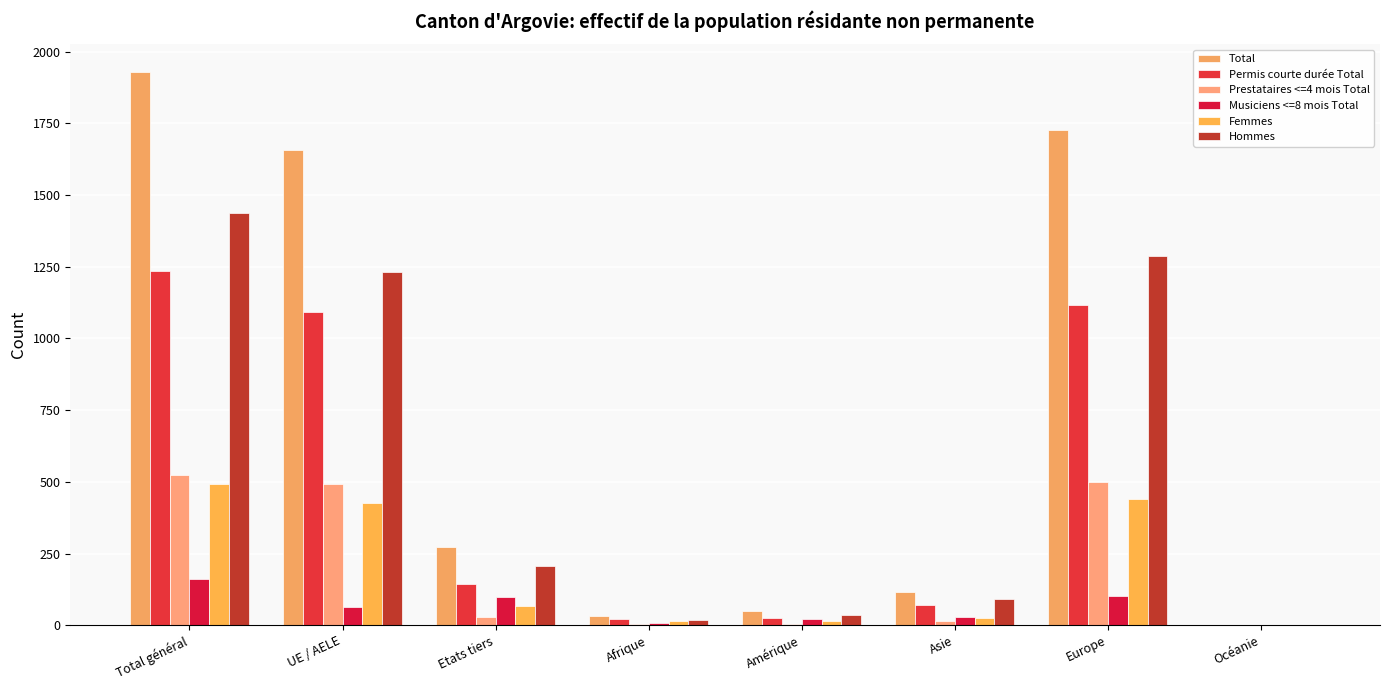

What is the sum of all Prestataires <=4 mois Total values?

1569